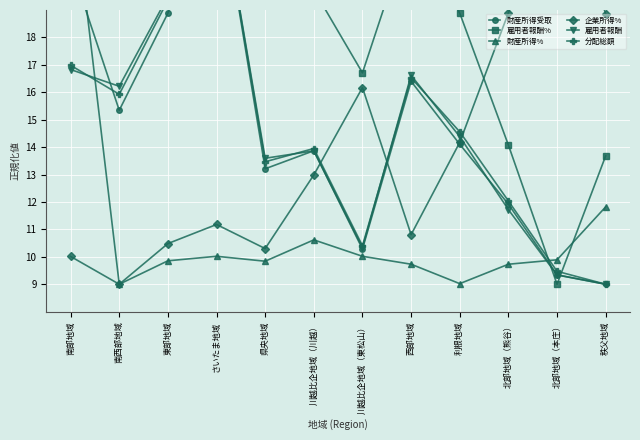

How many interior local valleys does the 雇用者報酬% series have?

3